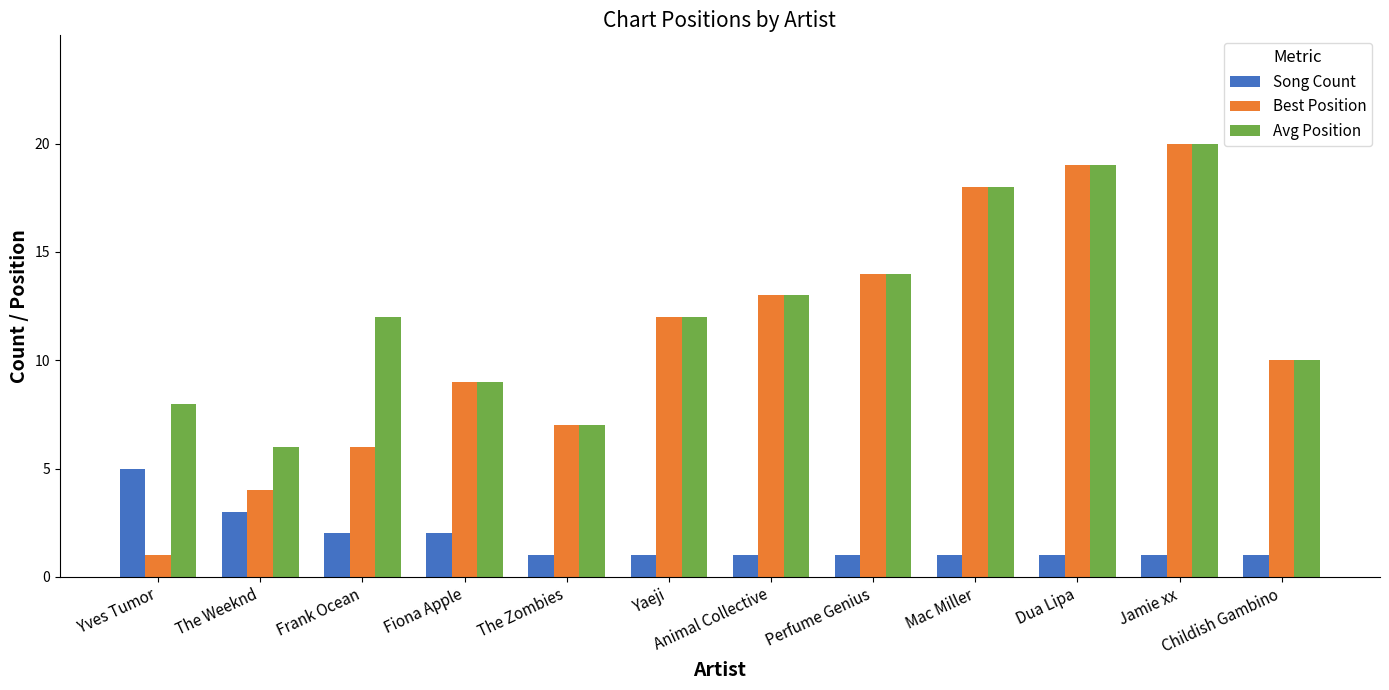

What is the total value across all series at The Weeknd?

13